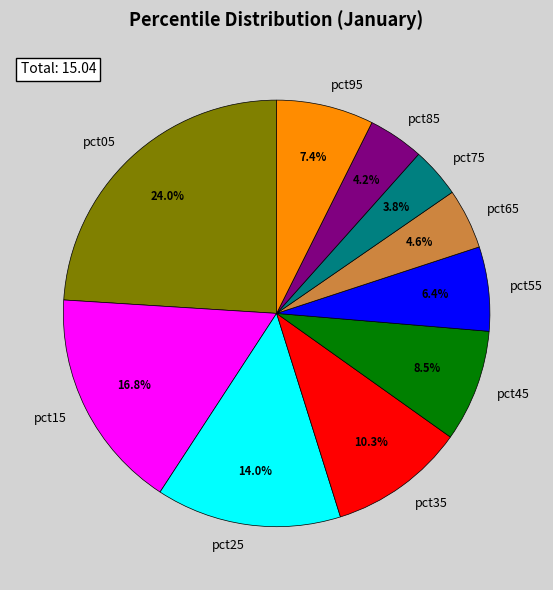

Is there a majority slice in this chart?

No